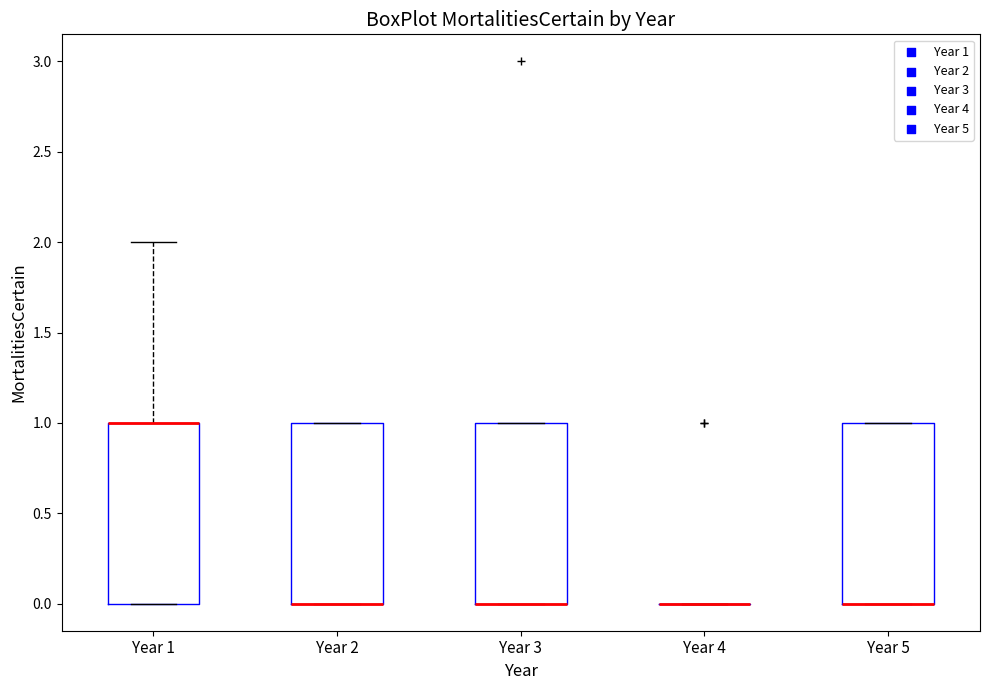

Where is the upper edge of the box for Year 2 on the y-axis? The values are not printed on the chart, so give them approximately, as read against the axis.

1